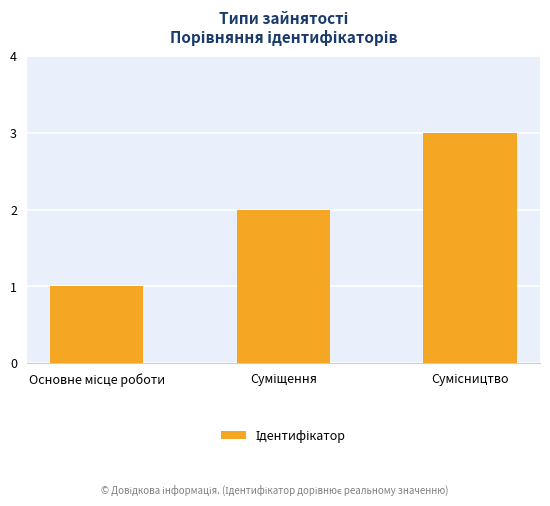

What is the value of the 3rd bar from the left?

3